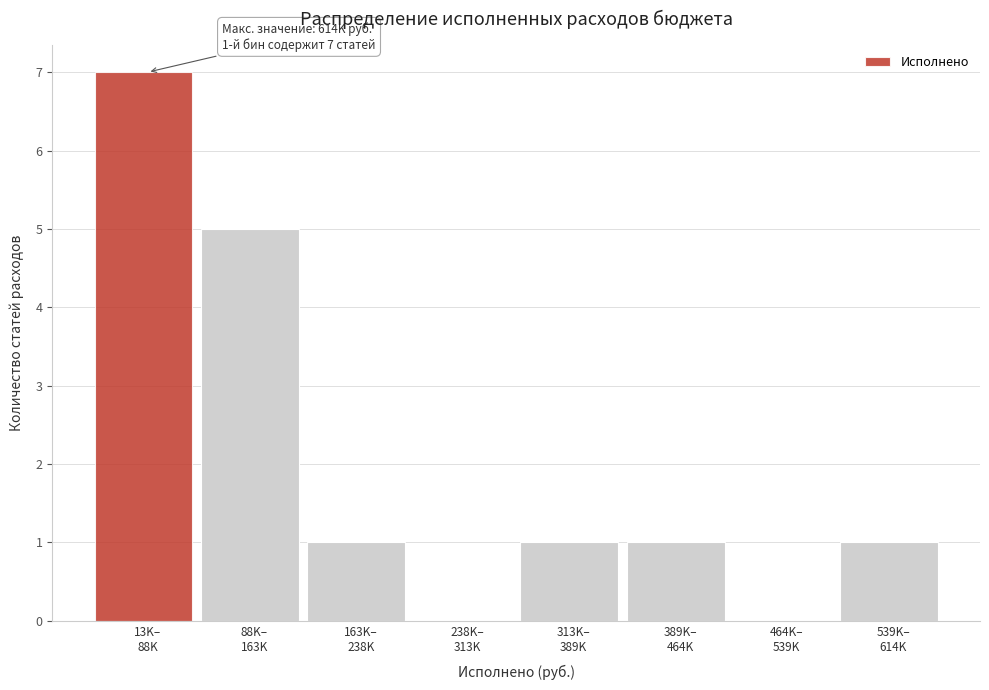

What is the greatest value displayed?

7